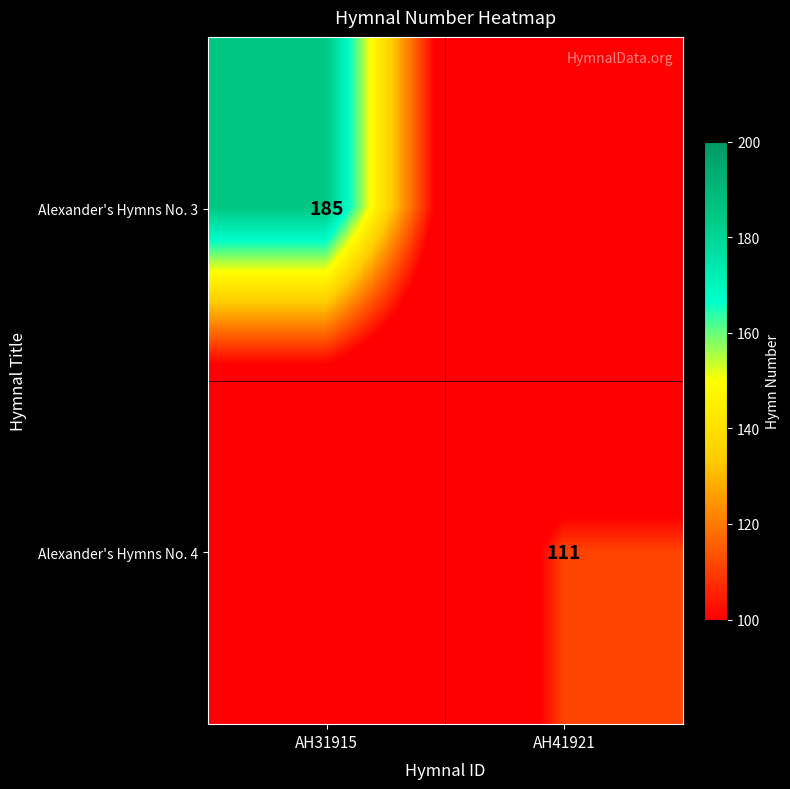

What is the total value across all series at AH31915?

185